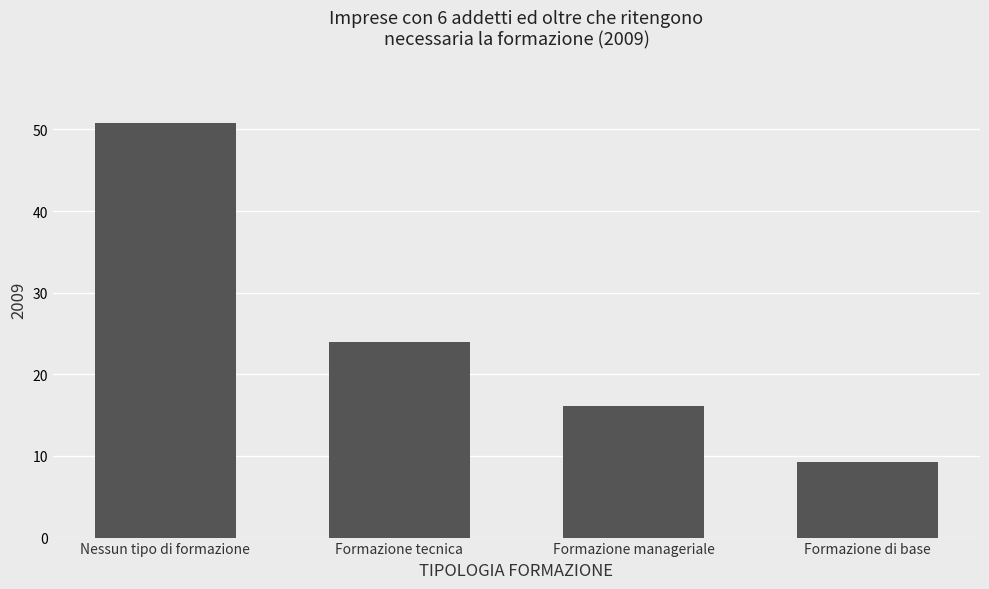

At which category does the chart reach its peak across all series?

Nessun tipo di formazione